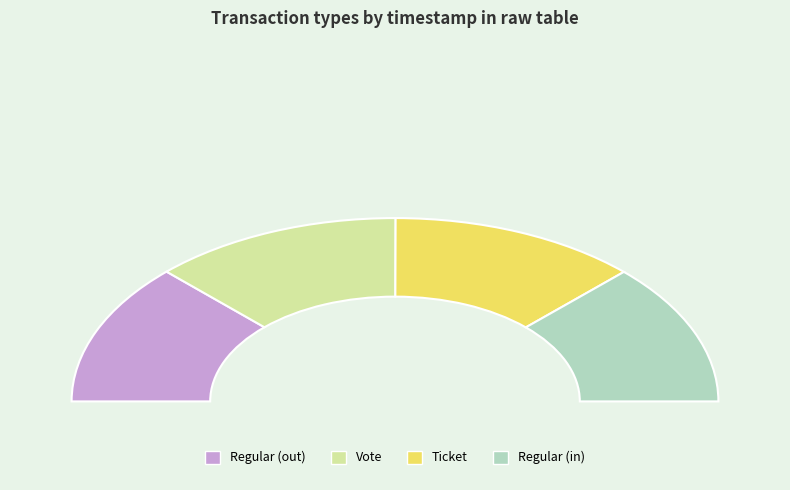

True or false: Regular accounts for 25% of the total.

True